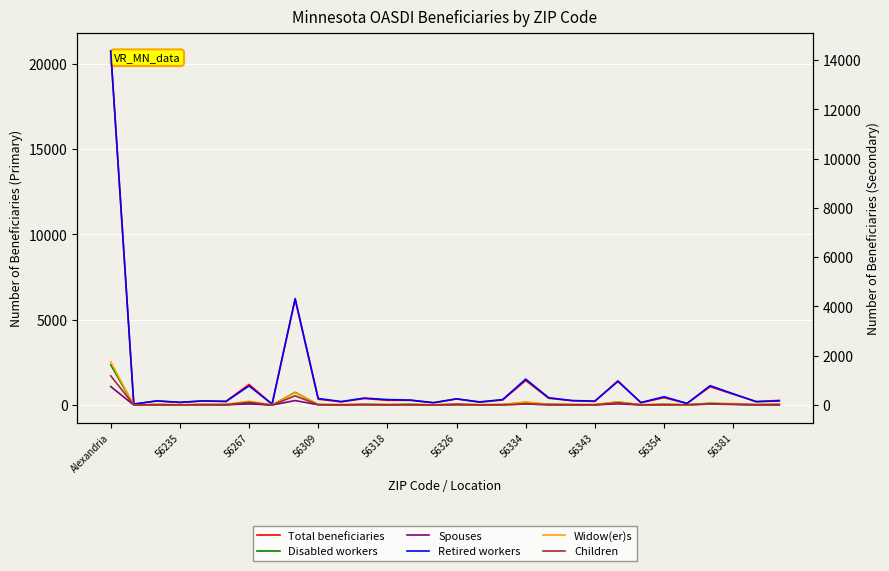

What value does the Disabled workers series have at 56318?

25